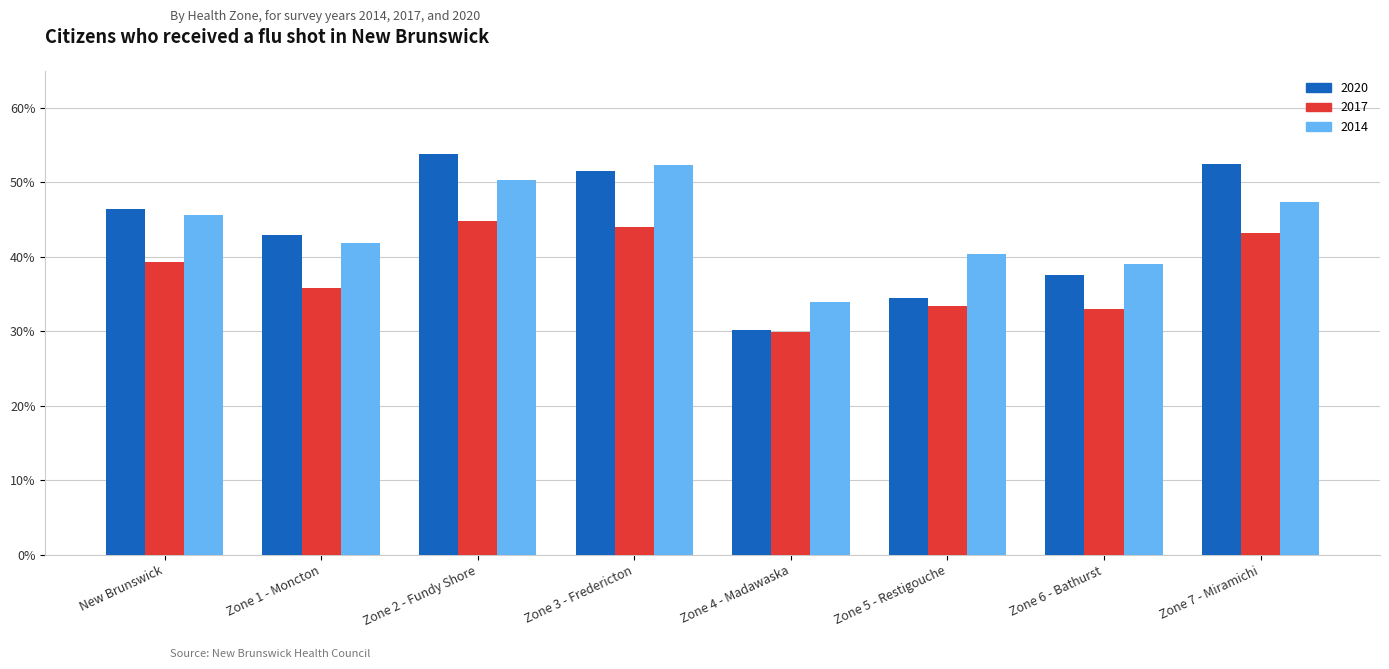

At how many categories does at least one series exceed 47?

3